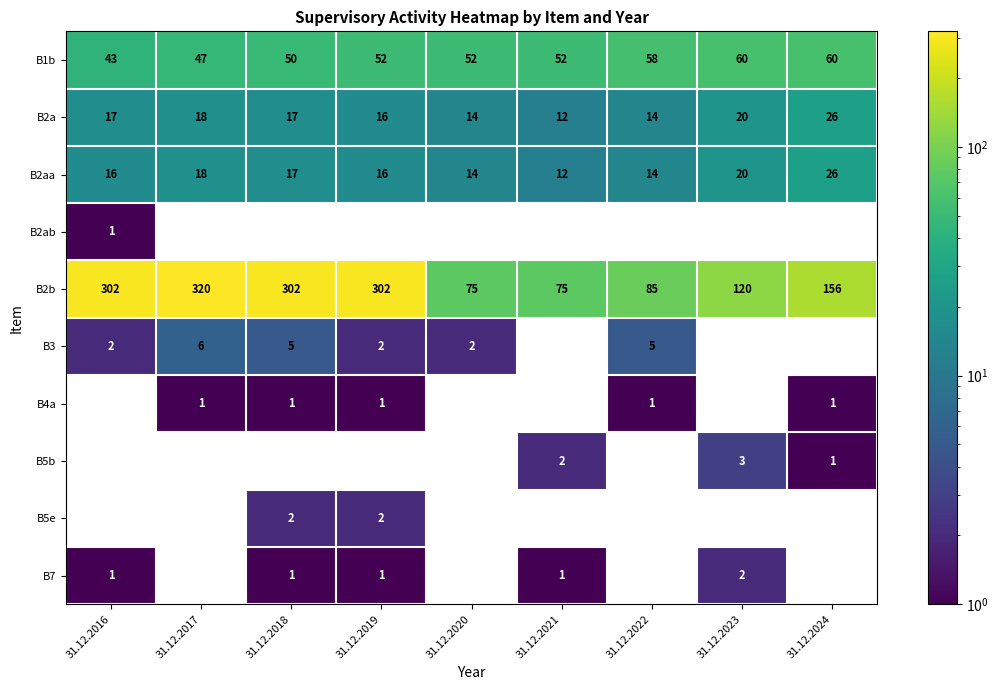

Which category has the lowest value in the B2aa series?

31.12.2021